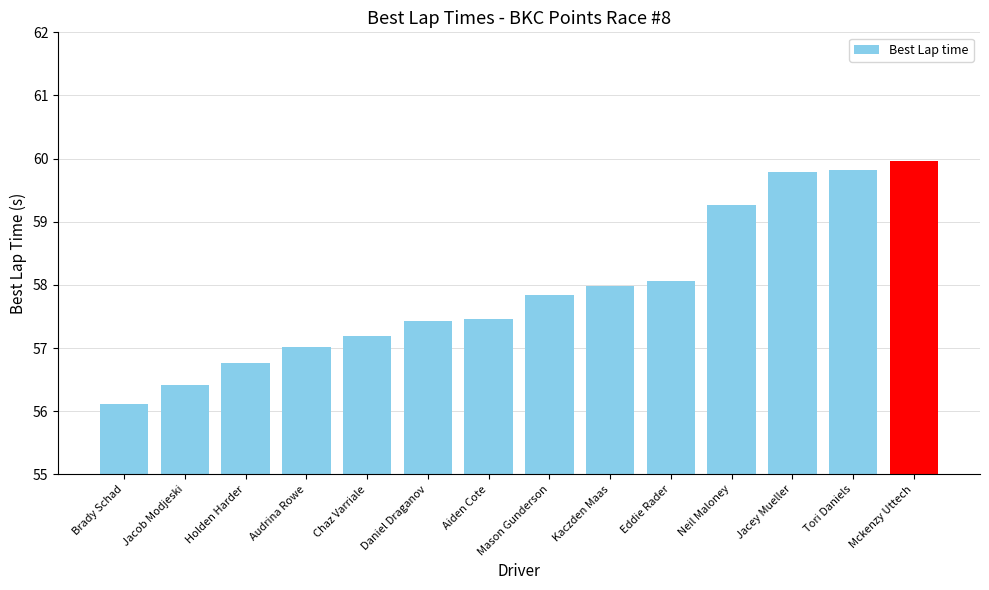

What is the difference between the maximum and minimum values?

3.8